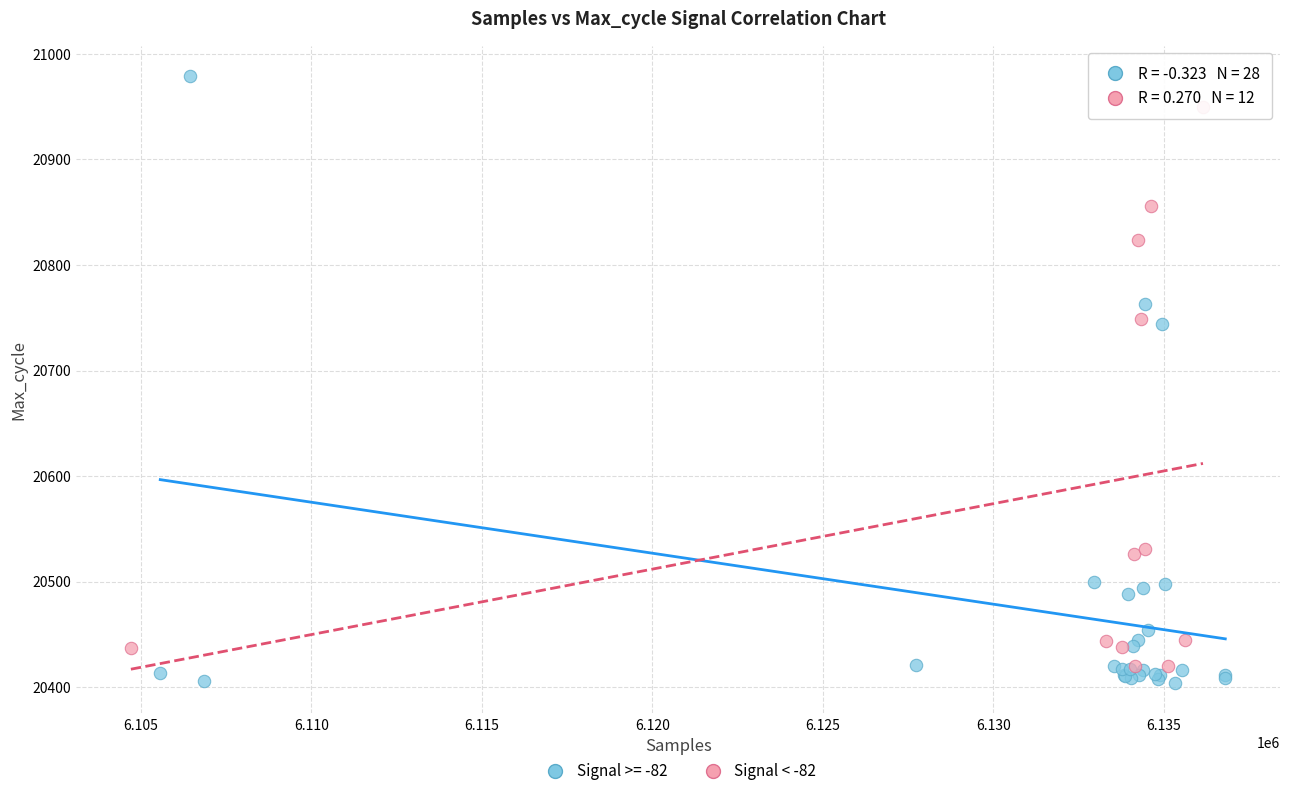

Which series has the largest Y range (max minus min)?

Signal >= -82